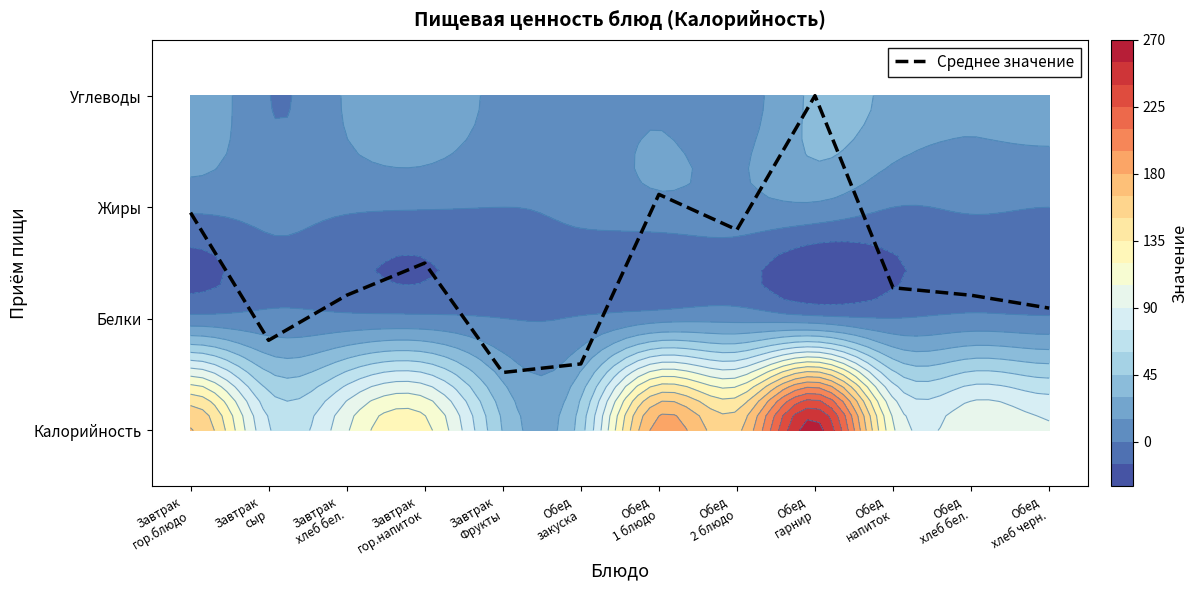

What is the approximate value at Обед
хлеб бел.?

1.2